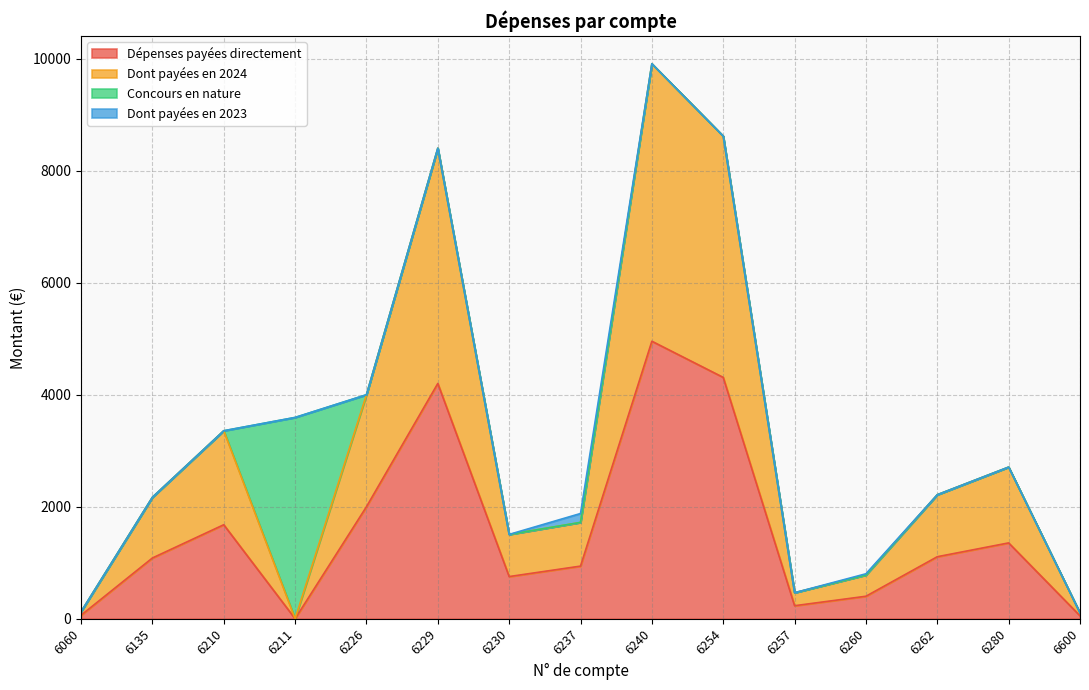

True or false: Dépenses payées directement has a value of 1677.8 at 6210.

True